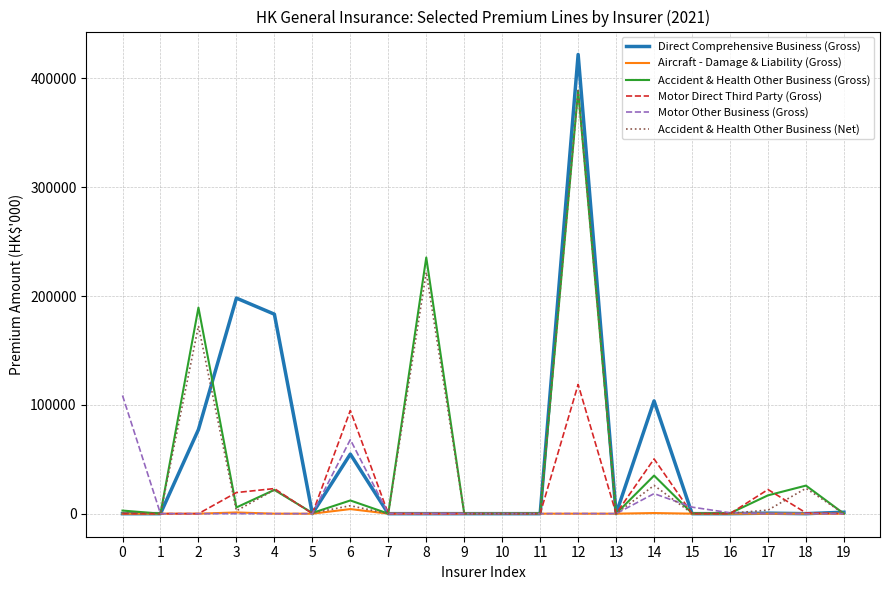

What is the greatest value displayed?

421927